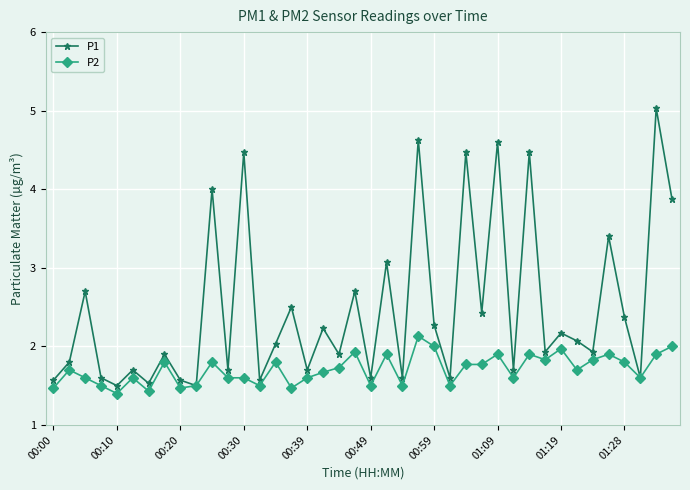

How many lines are shown in the chart?

2